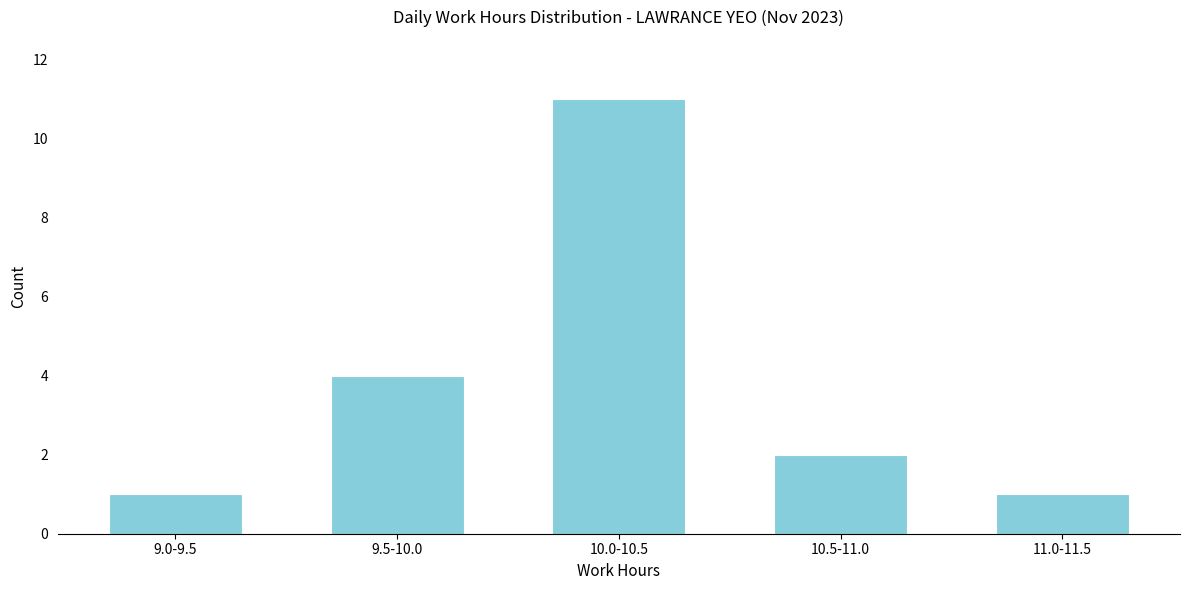

Reading left to right, what are all the values shown in this chart?

9.0-9.5=1	9.5-10.0=4	10.0-10.5=11	10.5-11.0=2	11.0-11.5=1